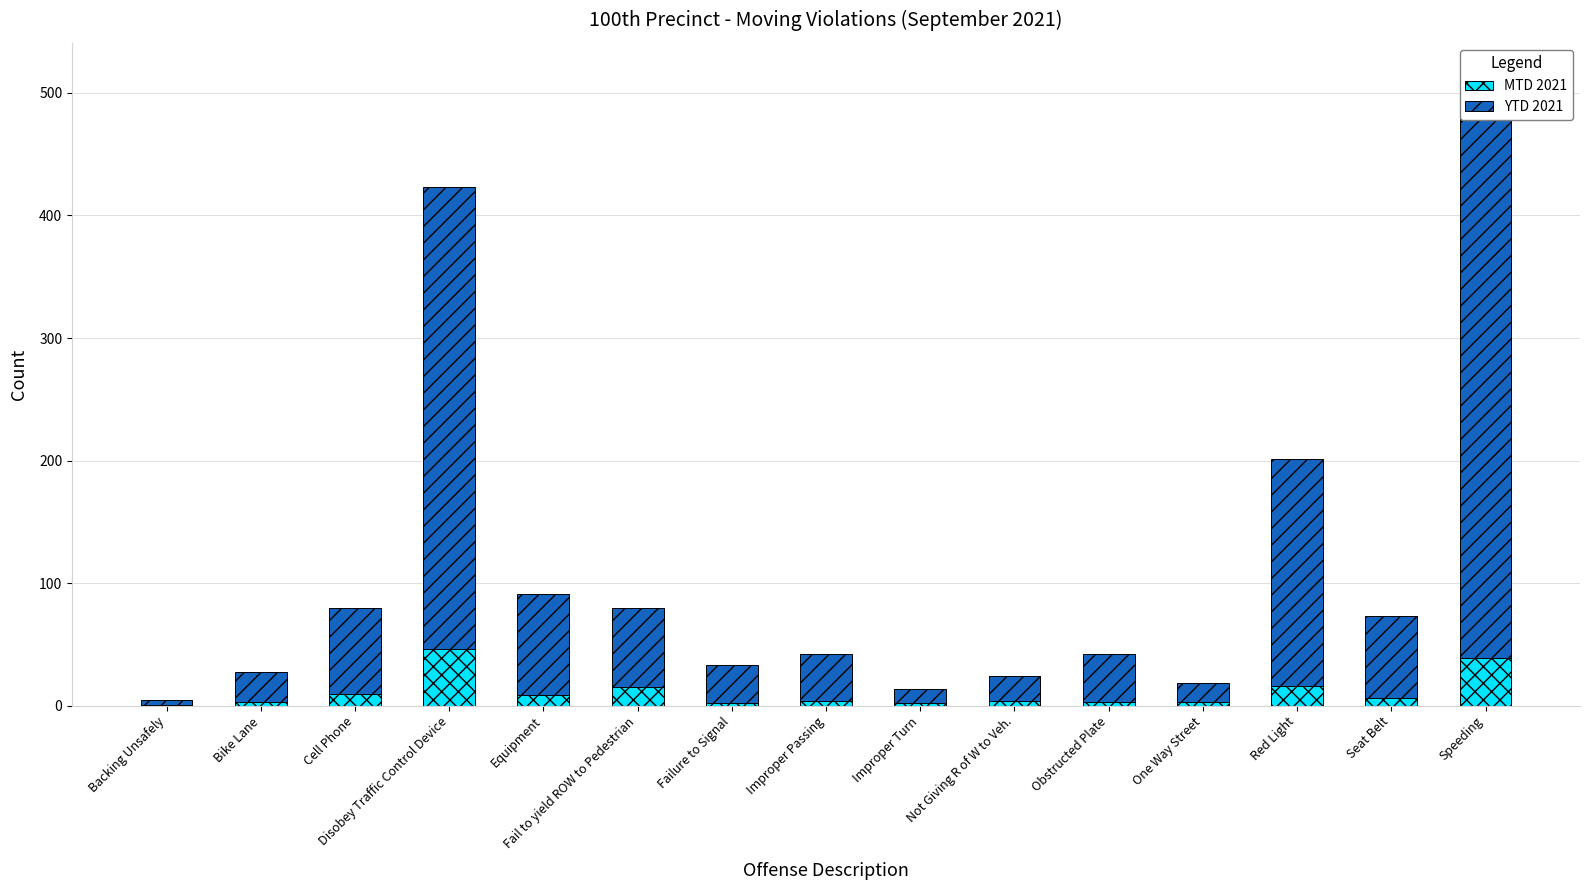

At which category is the sum across all series the highest?

Speeding